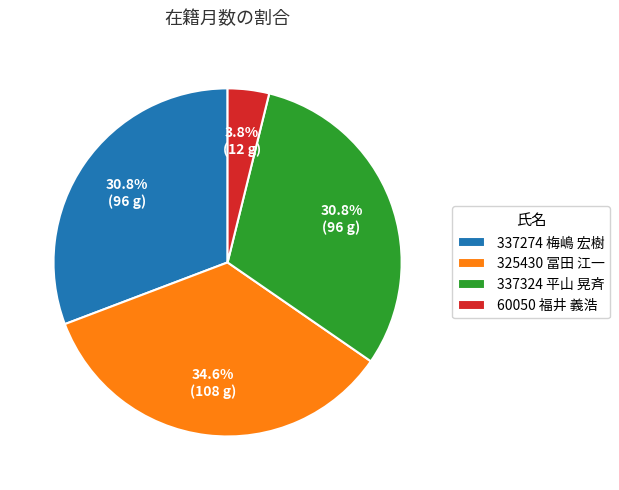

To the nearest percent, what is the difference between the 337324 平山 晃斉 and 60050 福井 義浩 slice percentages?

27%